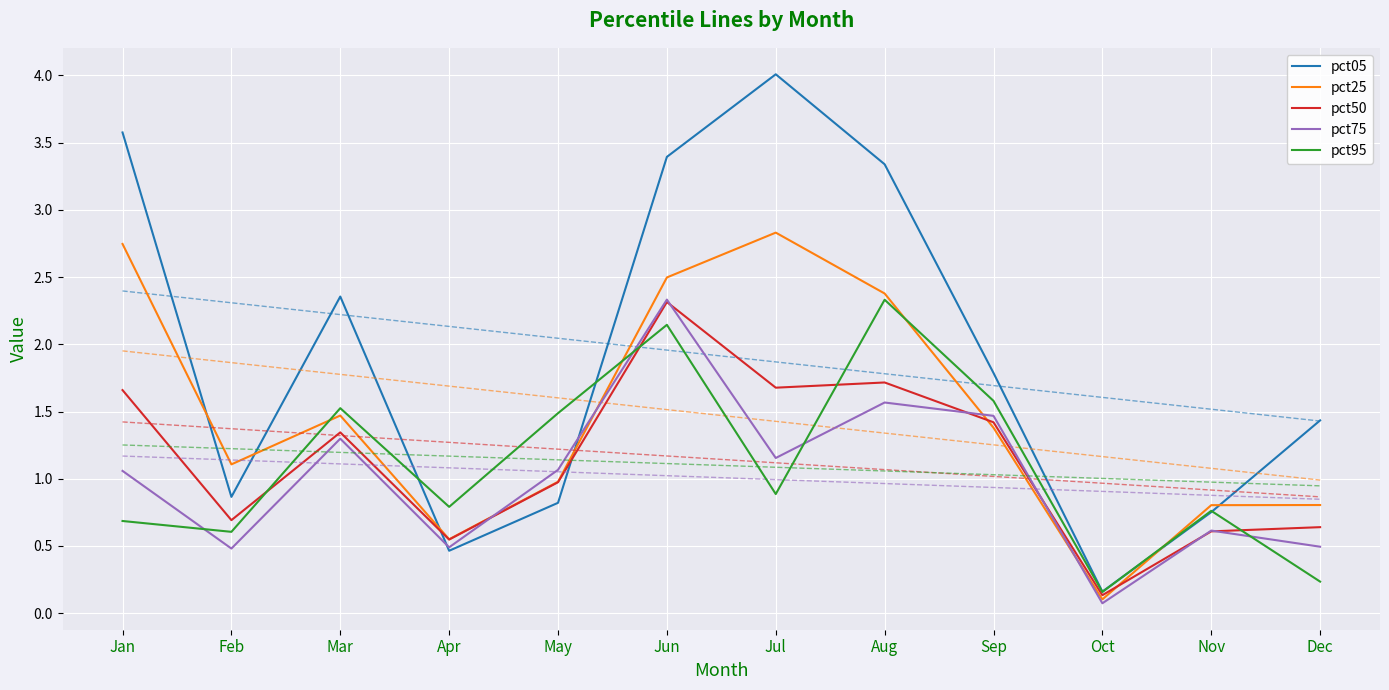

What is the difference between the maximum and minimum values in the pct05 series?

3.8